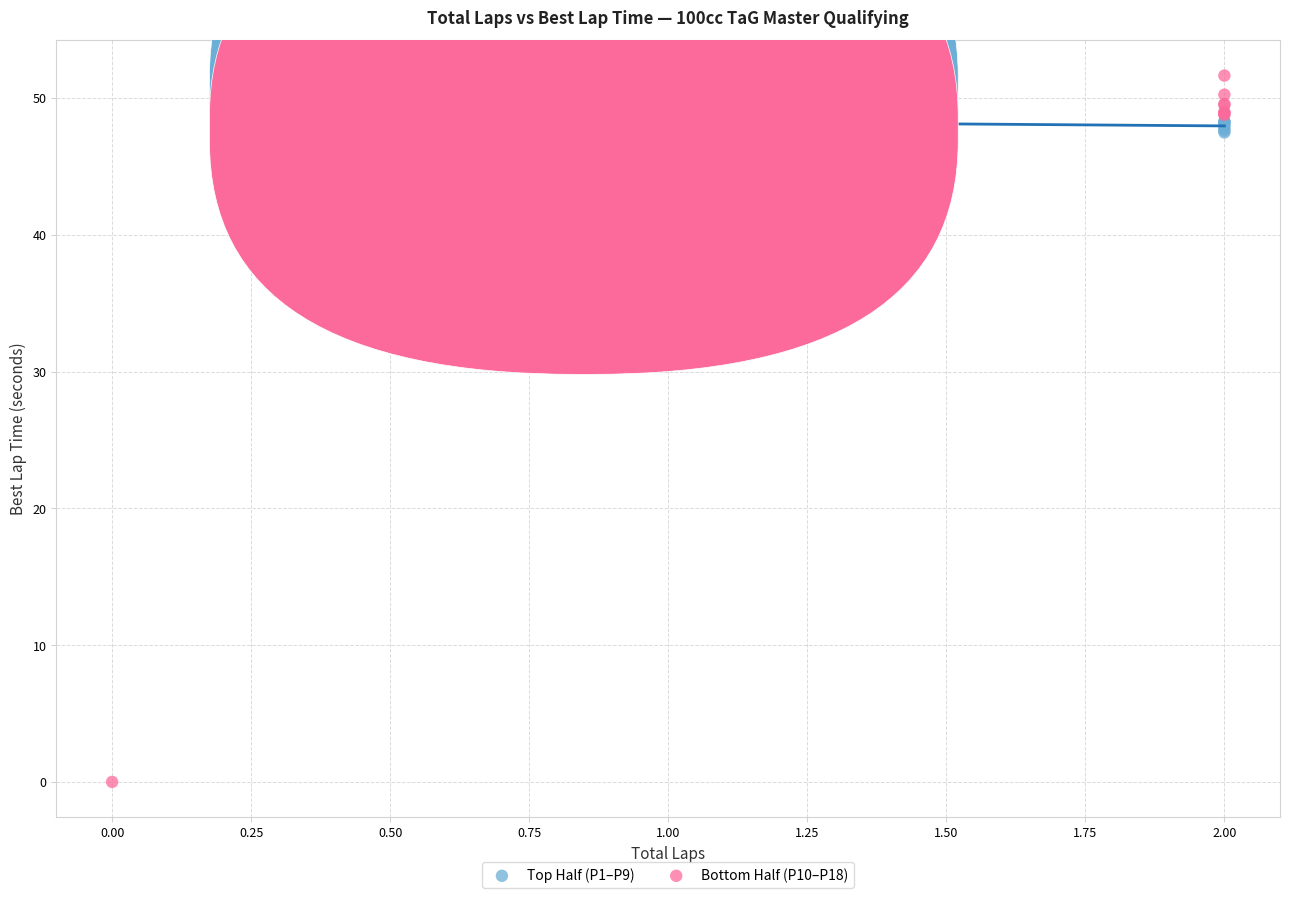

Which series contains the lowest Y value?

Bottom Half (P10–P18)